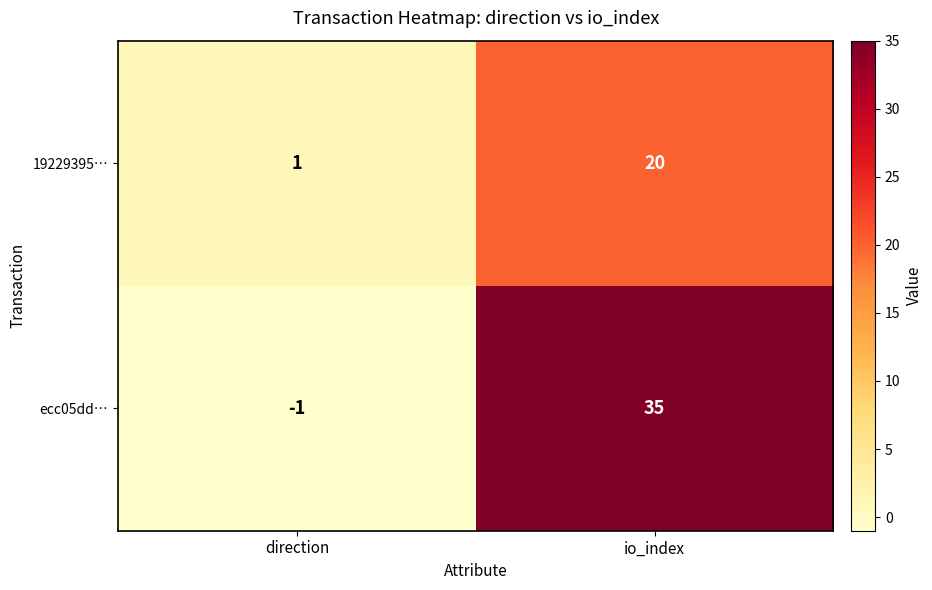

At how many categories does at least one series exceed 0?

2